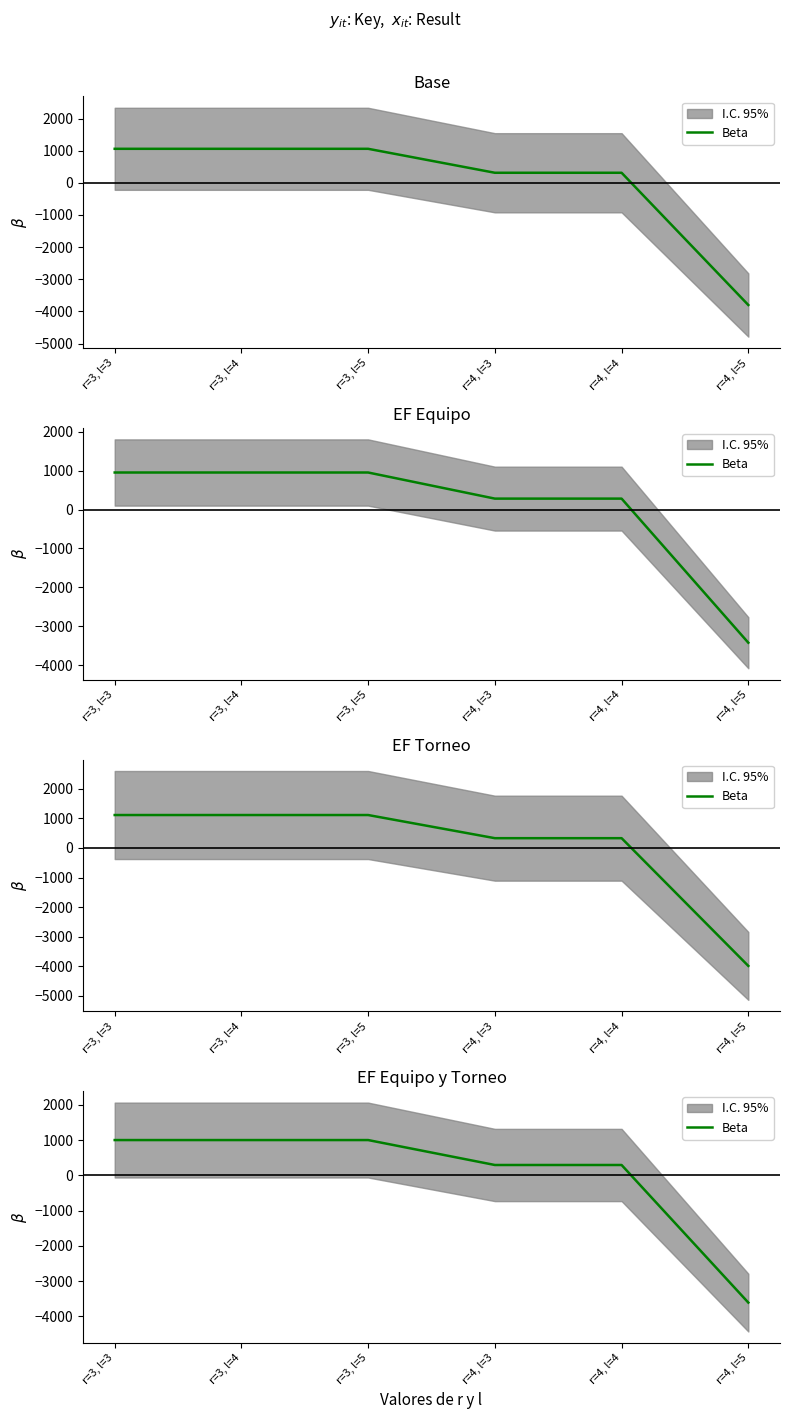

What is the sum of all values?

-9.7